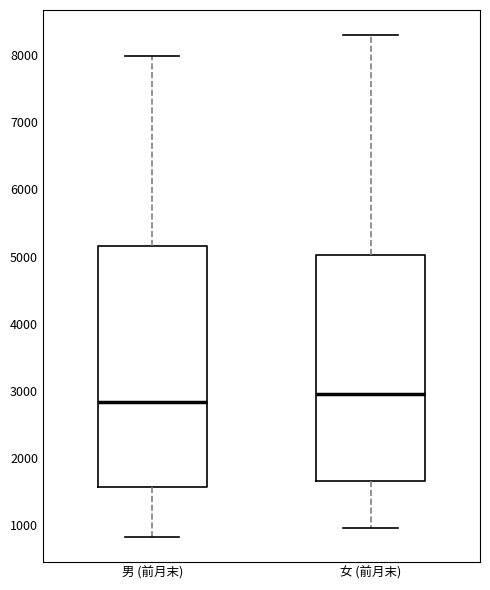

Which box has the lowest median line?

男 (前月末)